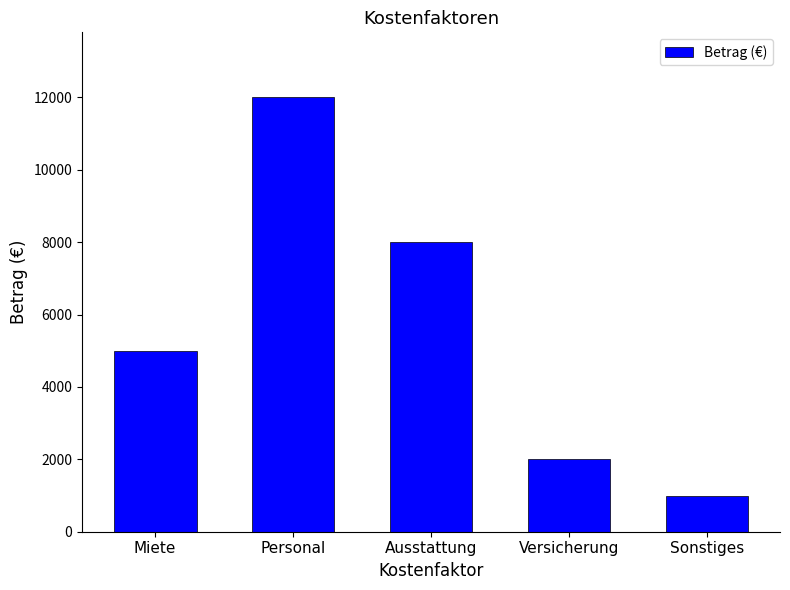

What is the minimum value shown in the chart?

1000